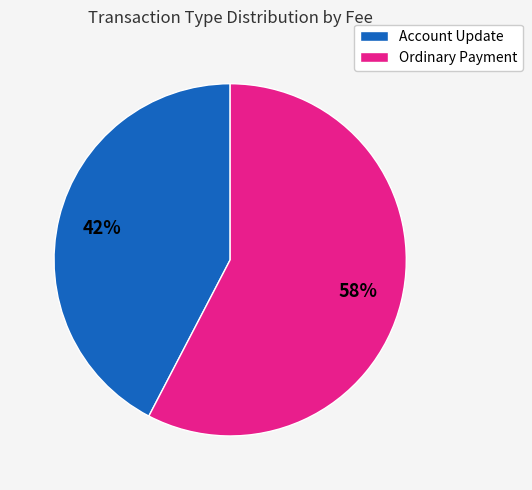

To the nearest percent, what is the average slice percentage?

50%